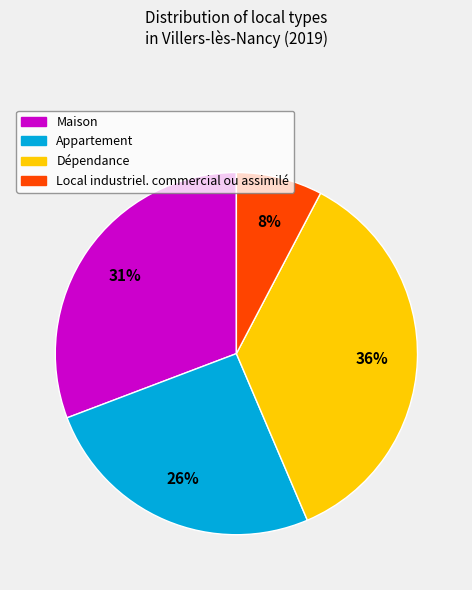

Is the sum of Local industriel. commercial ou assimilé and Dépendance greater than half?

No